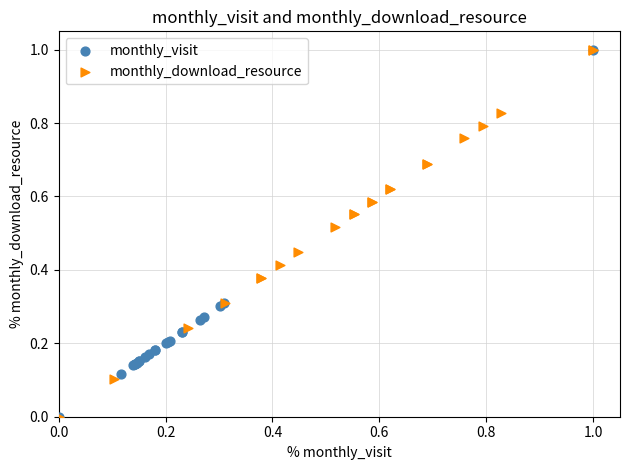

What are all the series names shown in the legend?

monthly_visit, monthly_download_resource